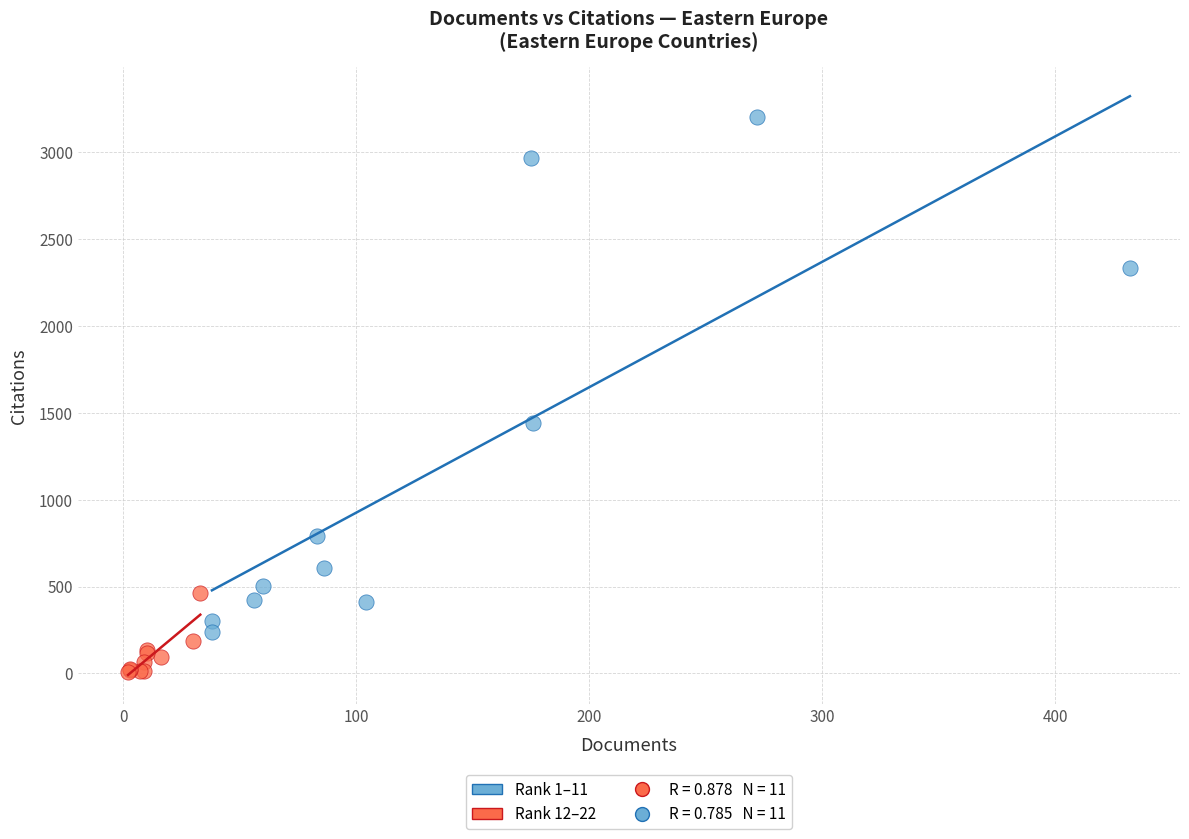

Which series has the largest Y range (max minus min)?

Rank 1–11